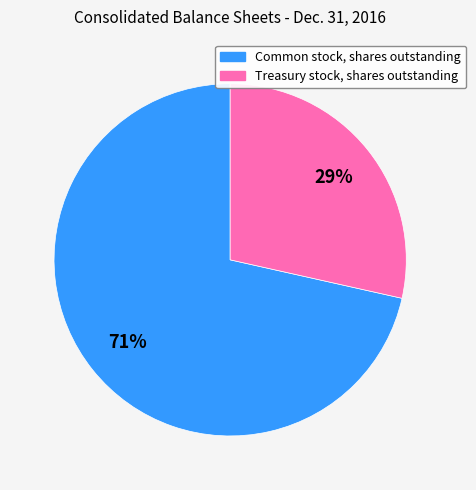

What percentage is the Treasury stock, shares outstanding slice, to the nearest percent?

29%